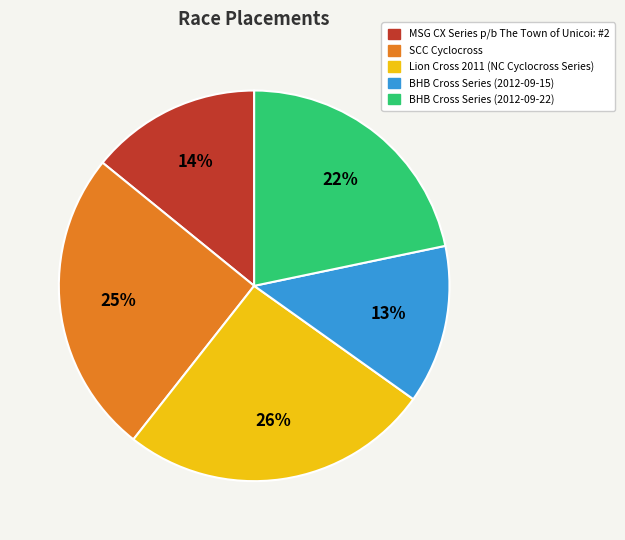

Does Lion Cross 2011 (NC Cyclocross Series) account for over 50% of the chart?

No